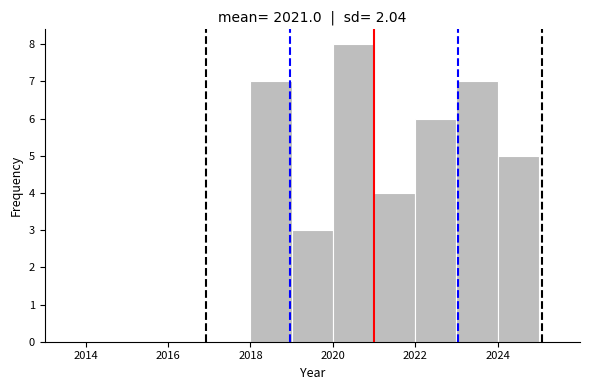

Which range on the x-axis has the tallest bar?

2020 to 2021